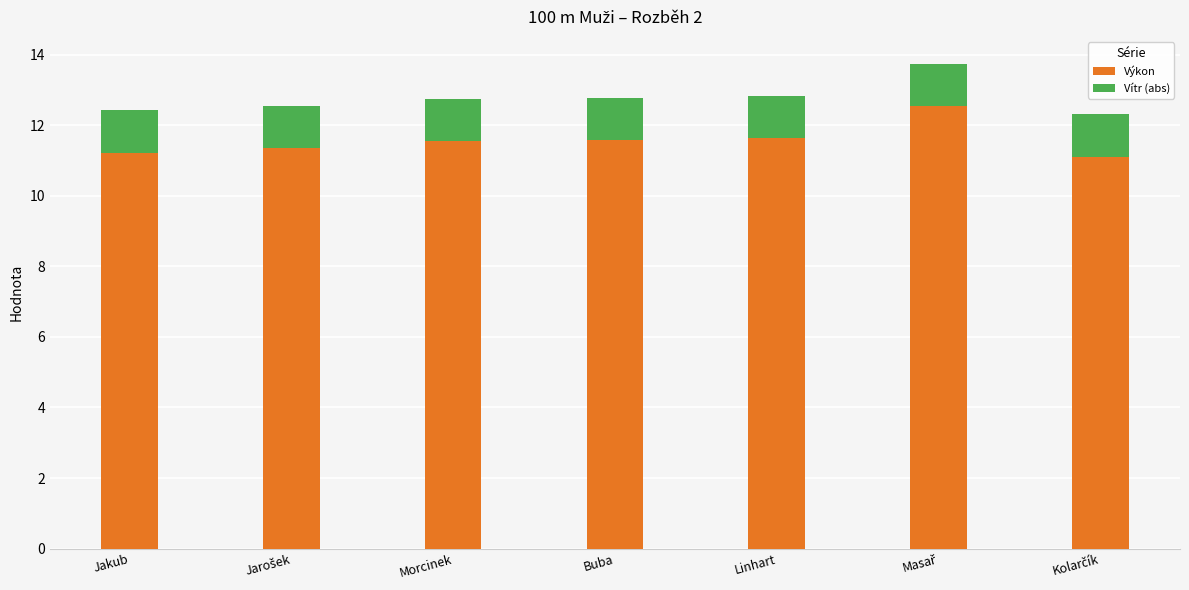

True or false: Výkon has a value of 11.5 at Morcinek.

True